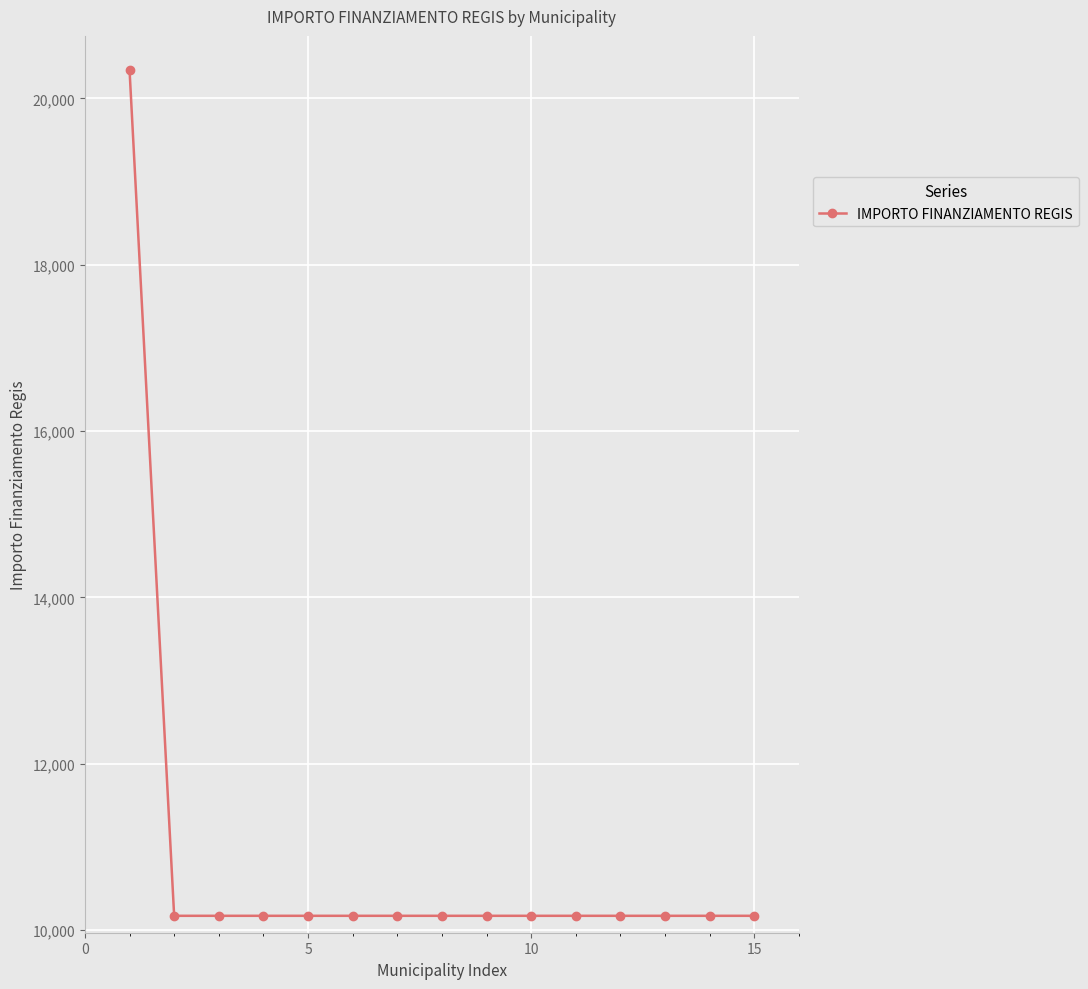

What is the value of the 6th point from the left?

10172